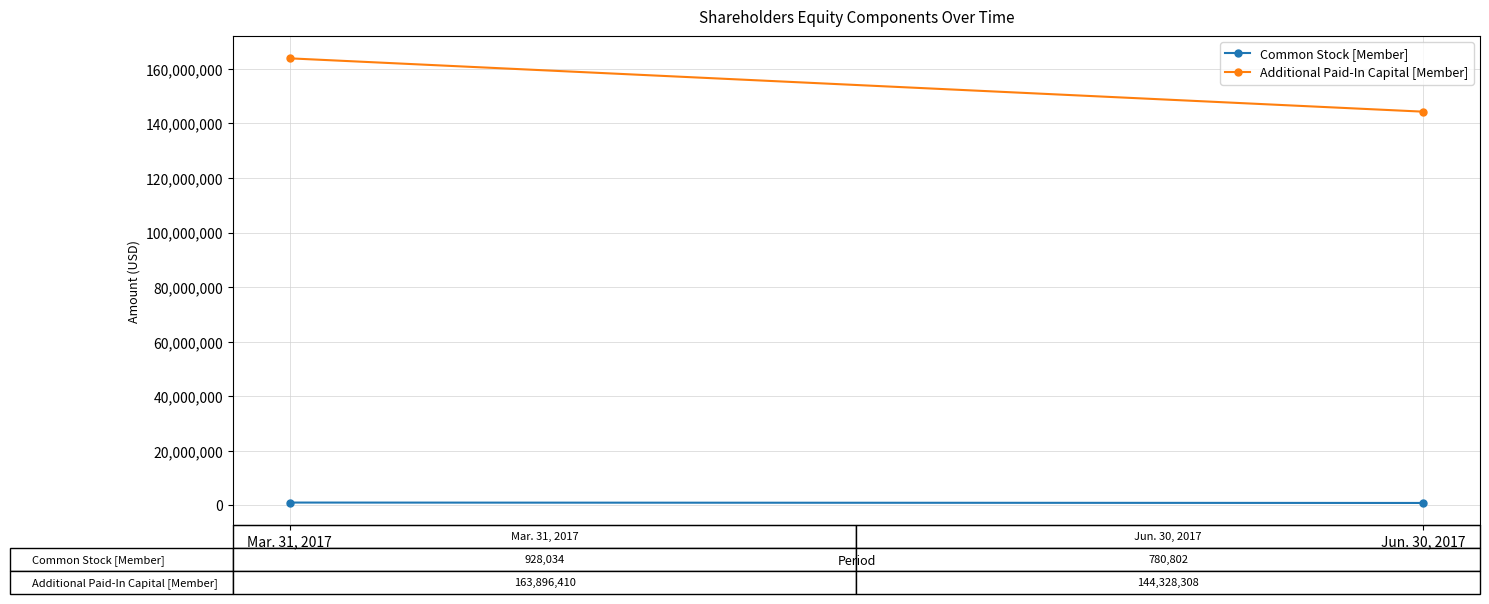

Is the value of Common Stock [Member] at Jun. 30, 2017 greater than the value of Additional Paid-In Capital [Member] at Mar. 31, 2017?

No